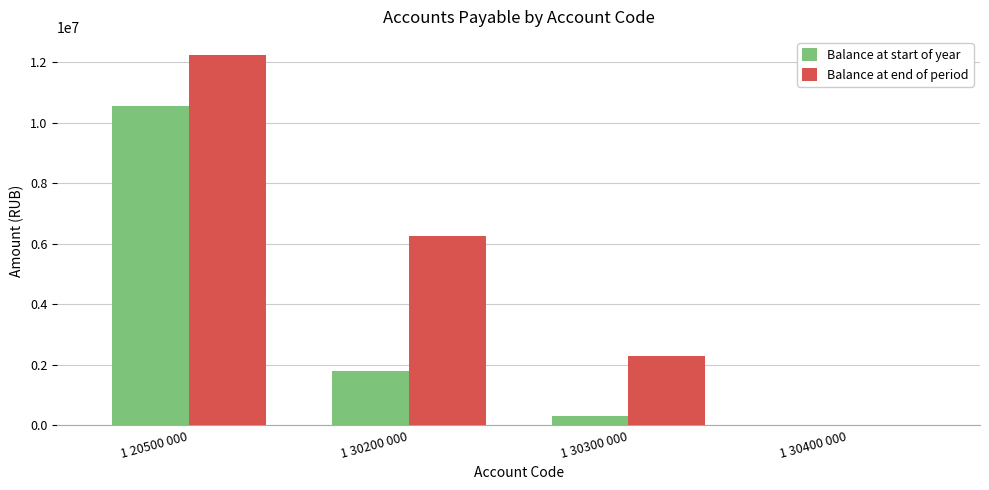

Between 1 20500 000 and 1 30300 000, which series saw the biggest shift?

Balance at start of year